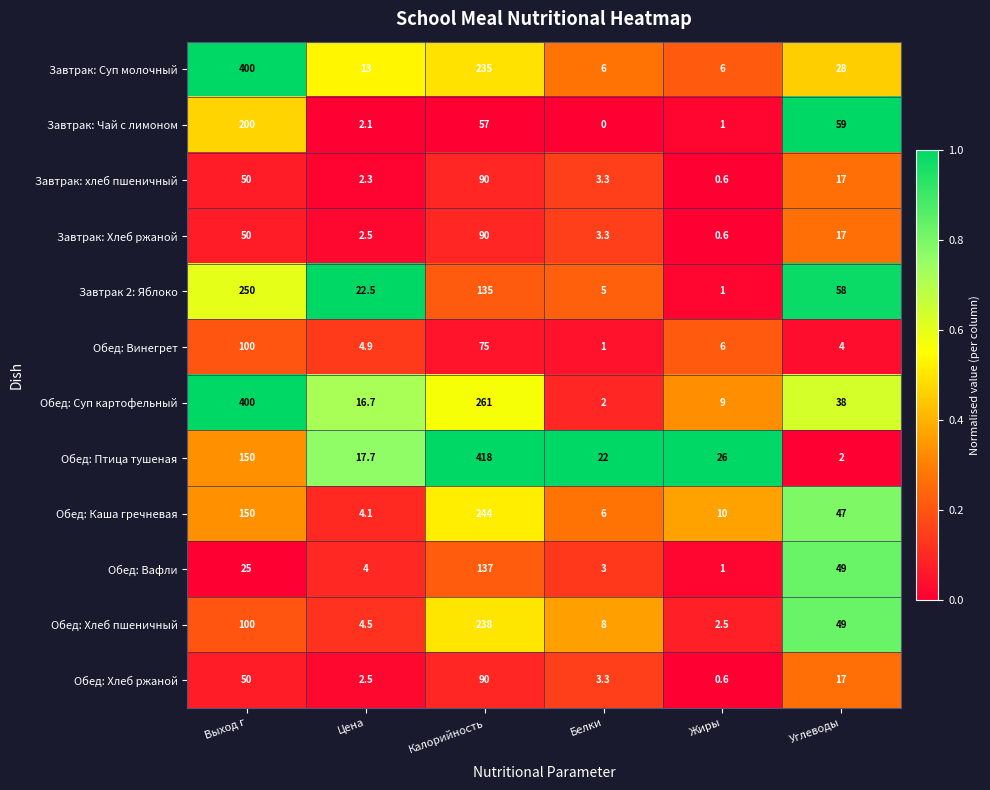

At which category is the sum across all series the highest?

Калорийность